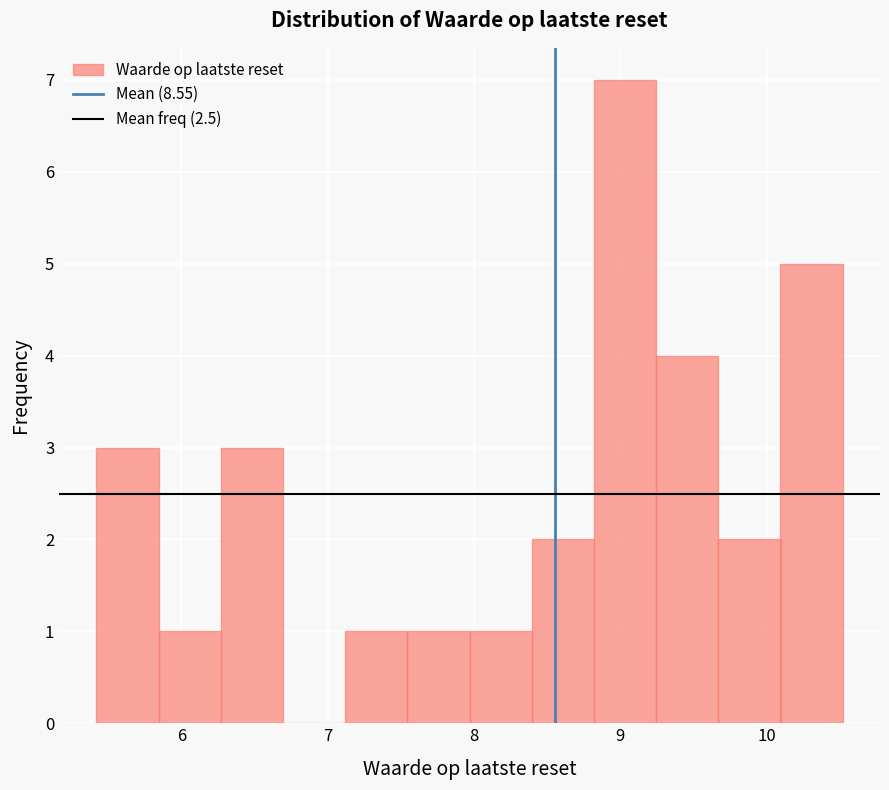

Reading left to right, list every bar in this chart as the range it spans on the x-axis followed by its height. Neither the bar edges nor the heights are printed on the chart, so give them approximately, as read against the axes.

5.4 to 5.8: 3
5.8 to 6.3: 1
6.3 to 6.7: 3
6.7 to 7.1: 0
7.1 to 7.5: 1
7.5 to 8.0: 1
8.0 to 8.4: 1
8.4 to 8.8: 2
8.8 to 9.2: 7
9.2 to 9.7: 4
9.7 to 10.1: 2
10.1 to 10.5: 5